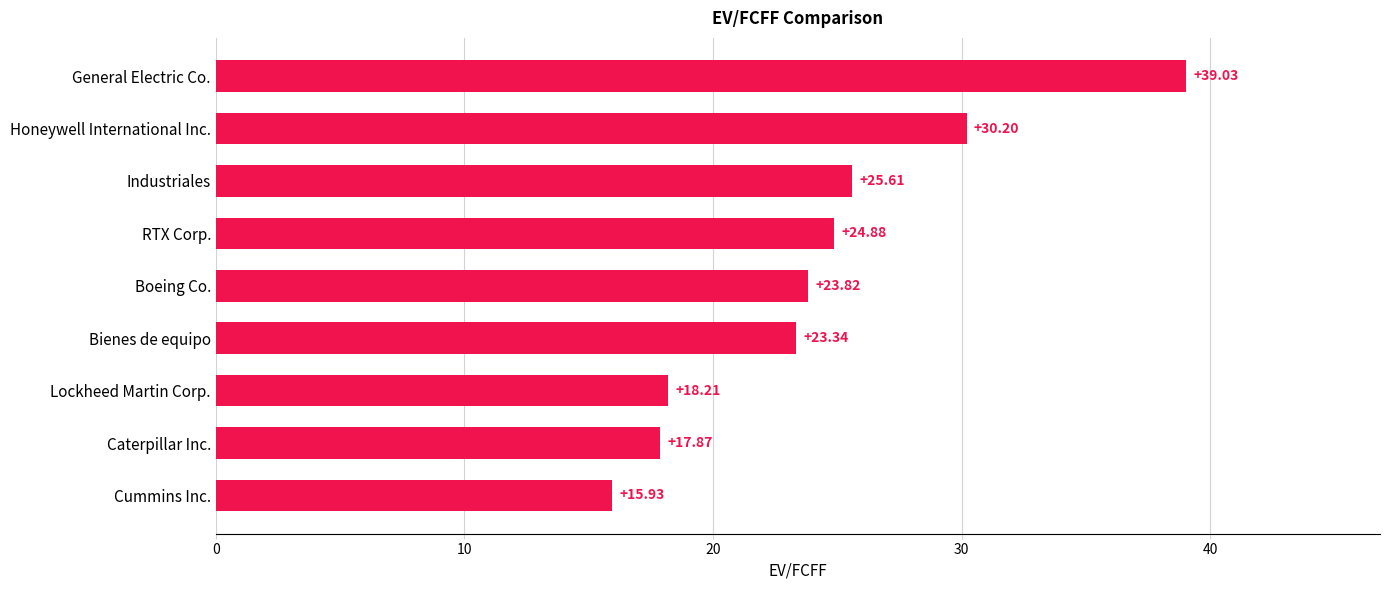

What is the change in value from Bienes de equipo to Honeywell International Inc.?

+6.9